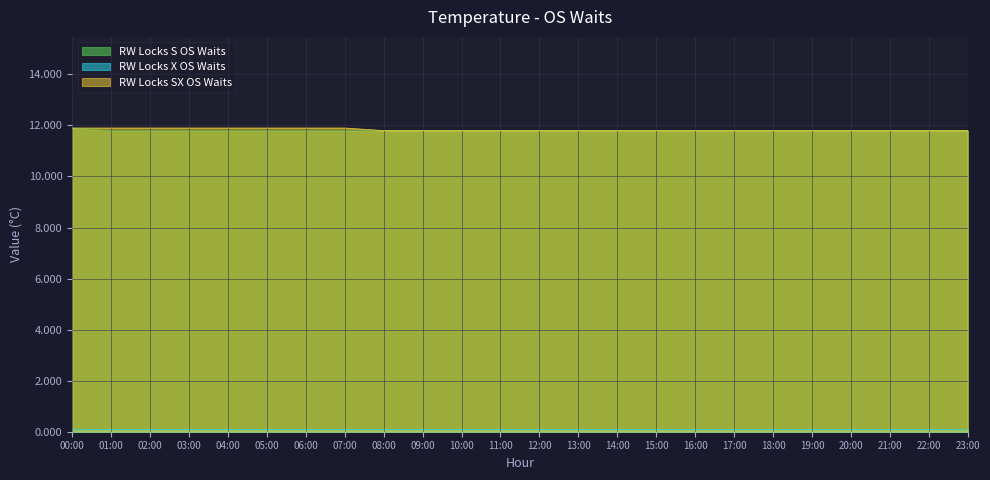

Does the chart display data point markers on the line(s)?

No